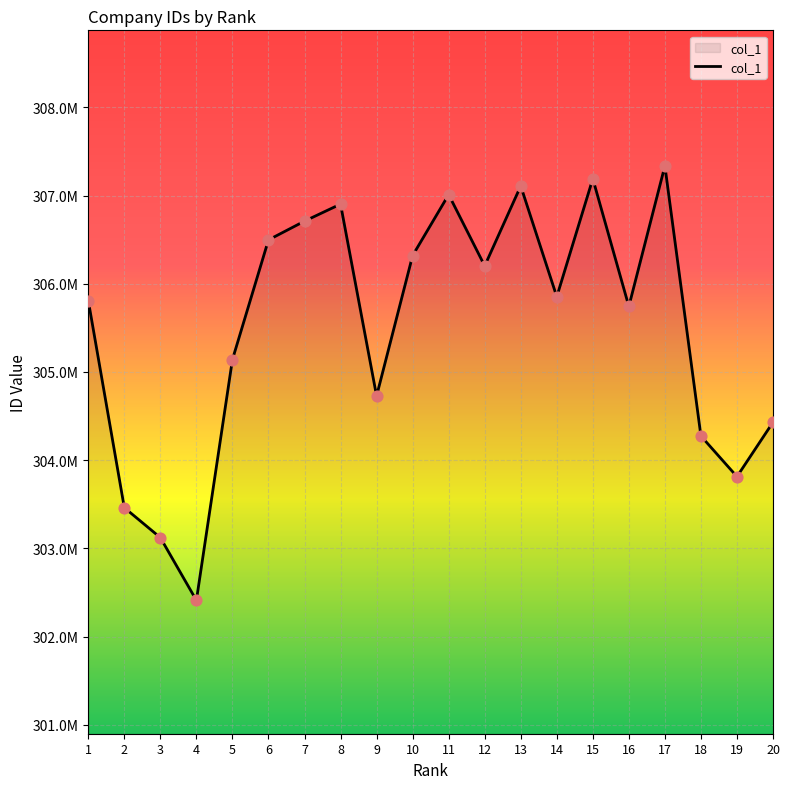

Is this an area chart (filled region under the line)?

Yes